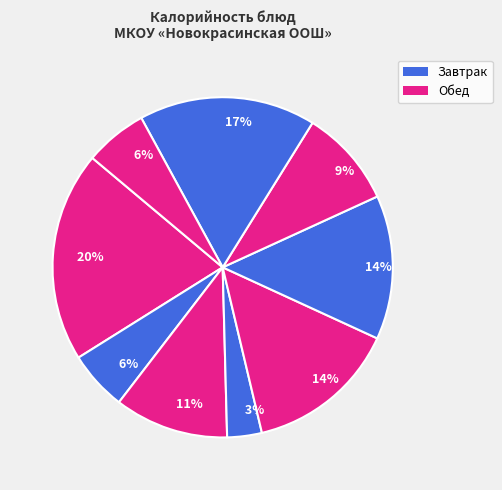

Count the number of slices in the pie.

9